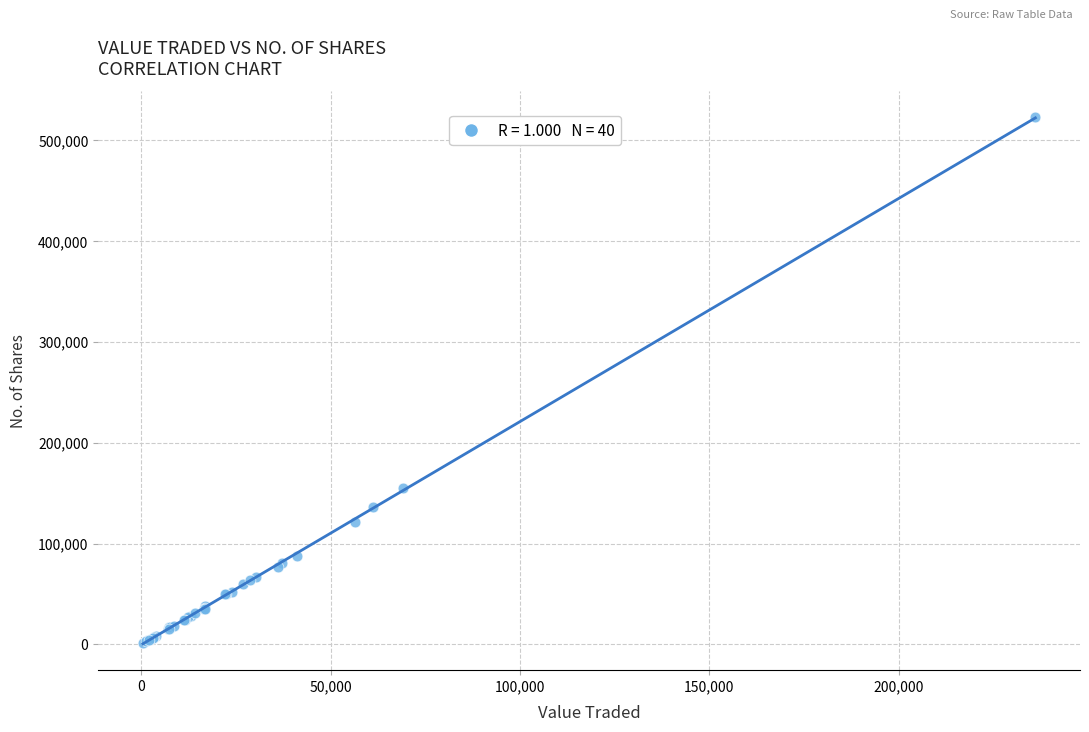

What Y value in the scatter plot is closest to 261752?

155096